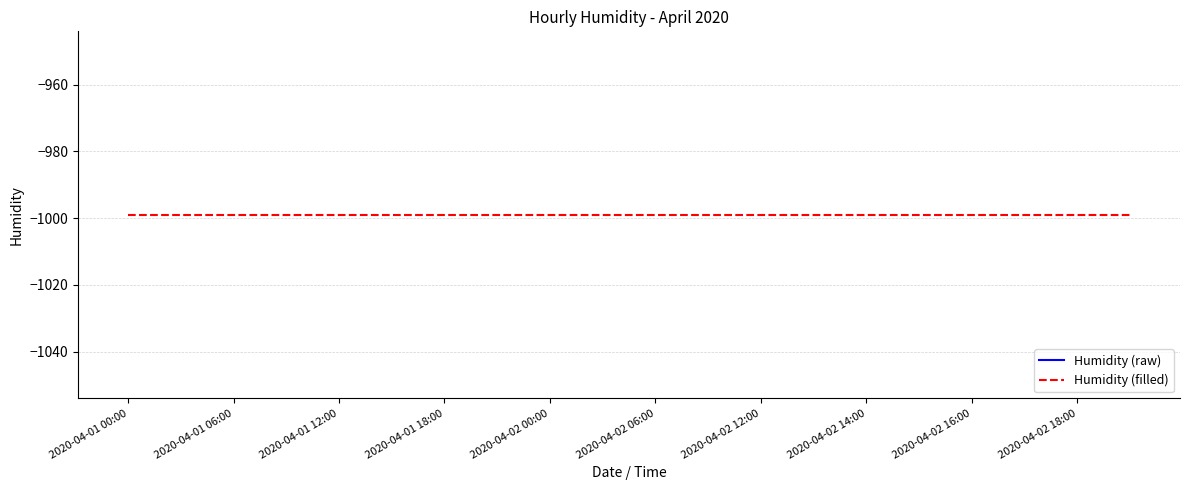

How many series are shown in this chart?

2